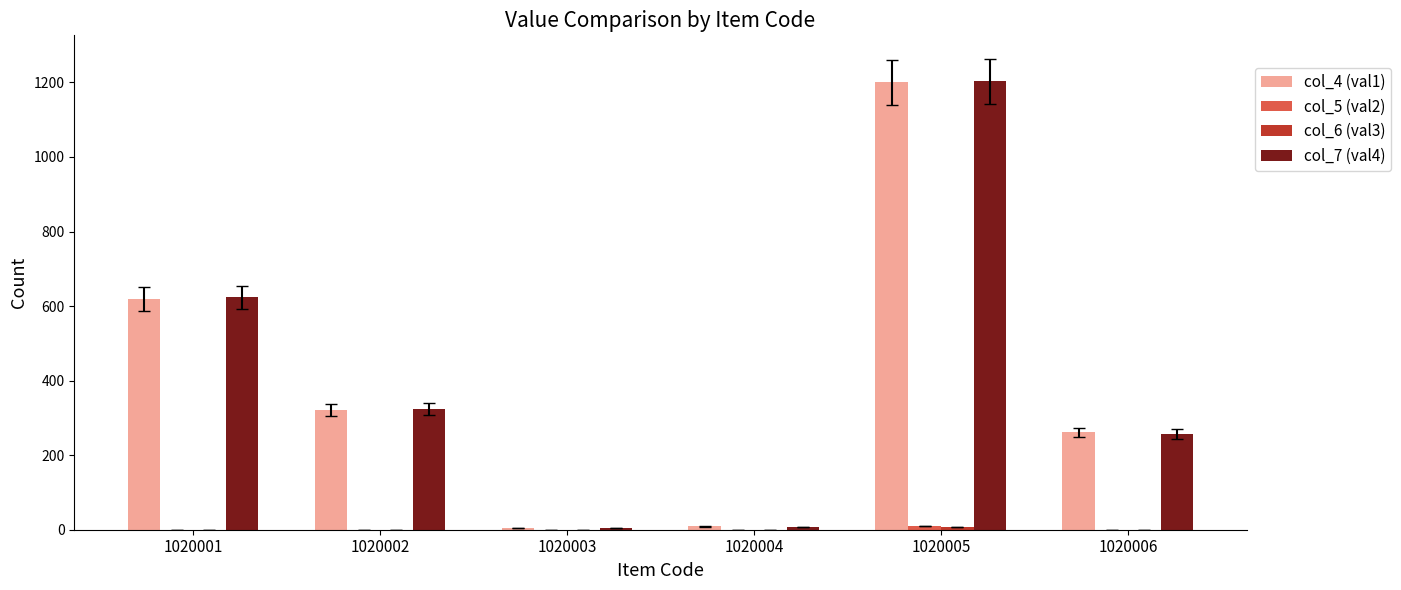

Which series changed the most between 1020001 and 1020002?

col_7 (val4)